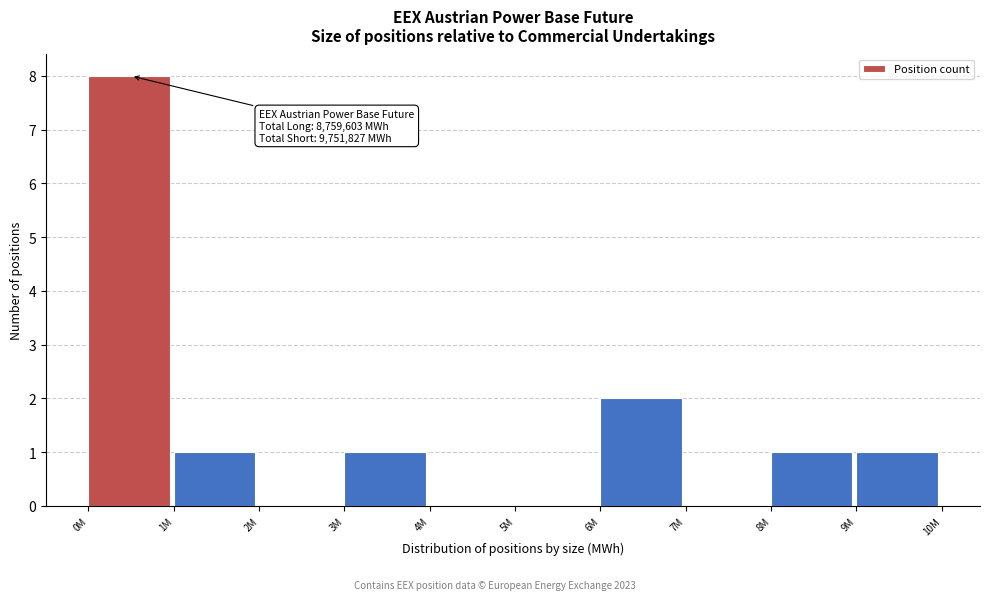

Reading left to right, extract all data points from this chart.

0M=8	1M=1	2M=0	3M=1	4M=0	5M=0	6M=2	7M=0	8M=1	9M=1